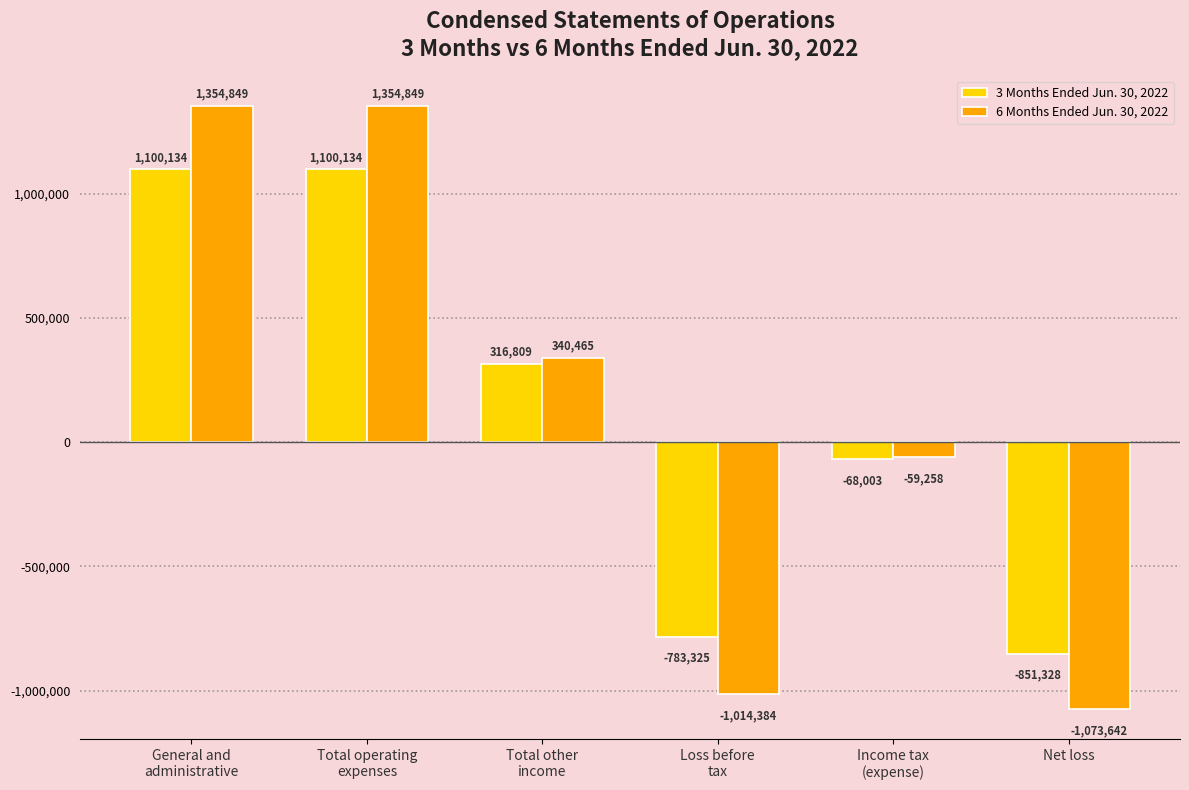

What is the highest value of the 6 Months Ended Jun. 30, 2022 series?

1354849